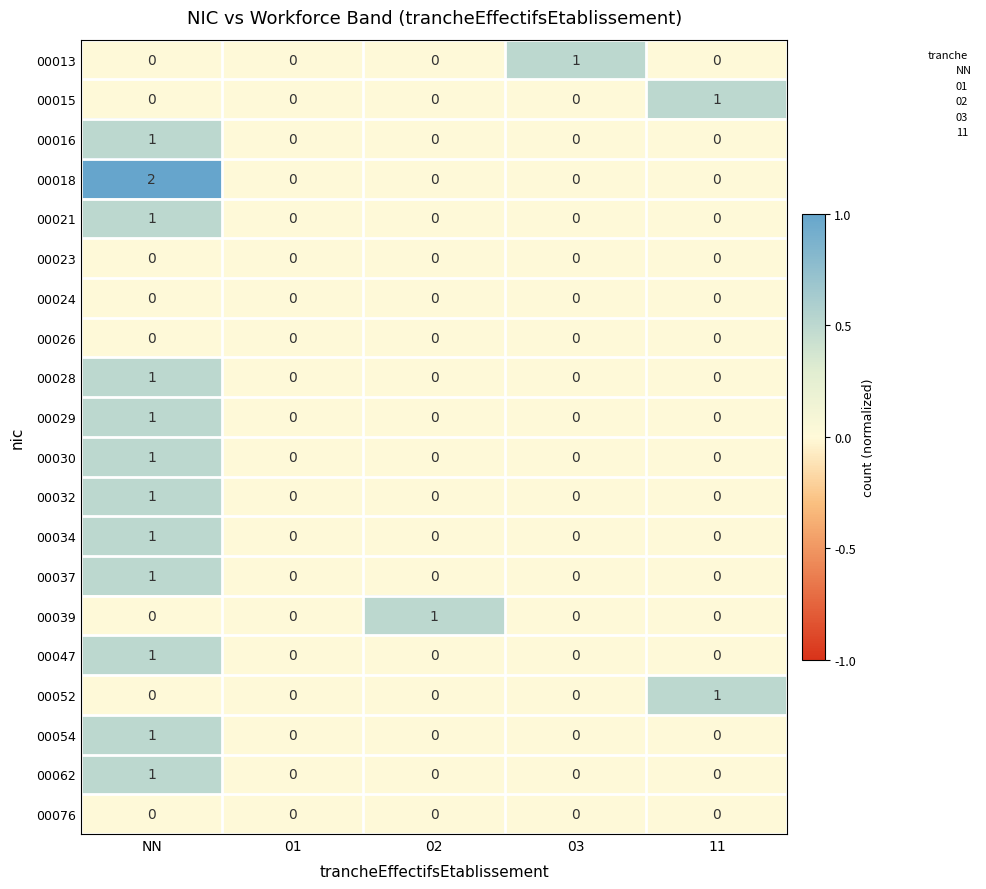

How many data points in 00062 are above 0?

1